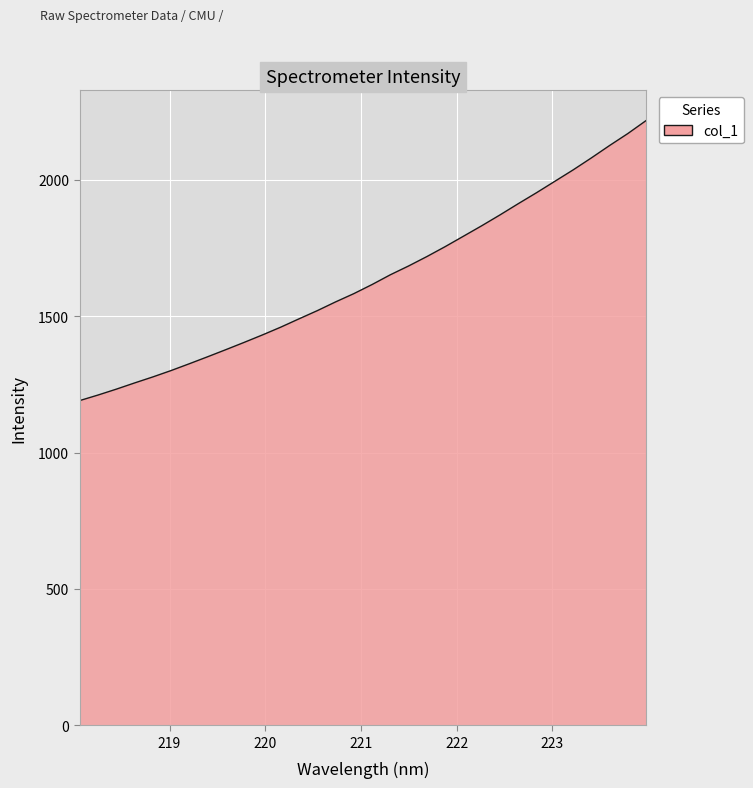

What is the smallest value displayed?

1190.4